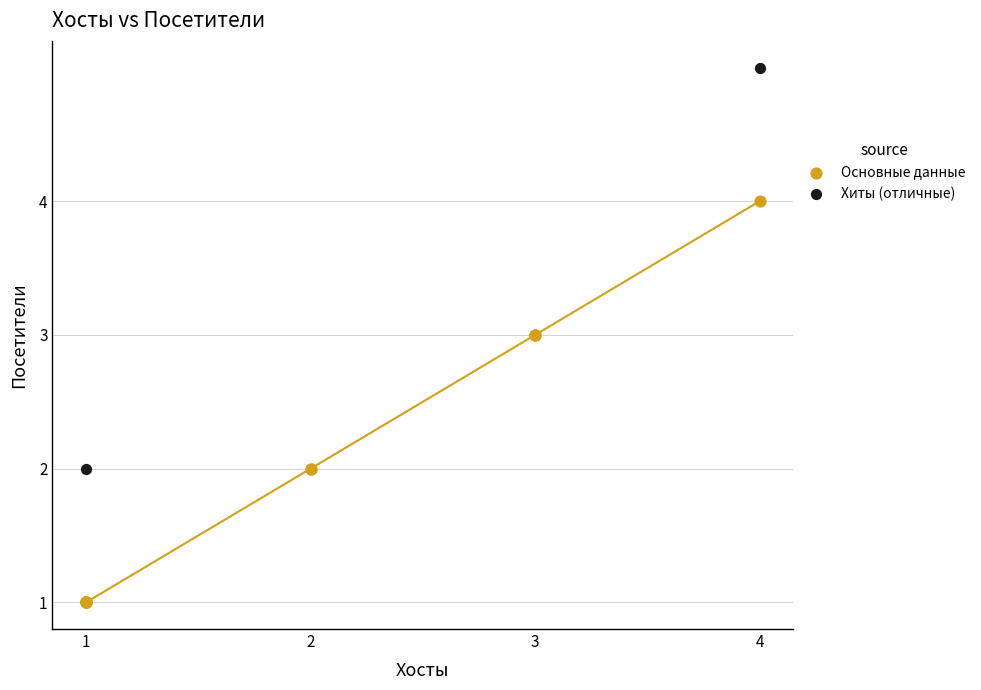

What are all the series names shown in the legend?

Основные данные, Хиты (отличные)